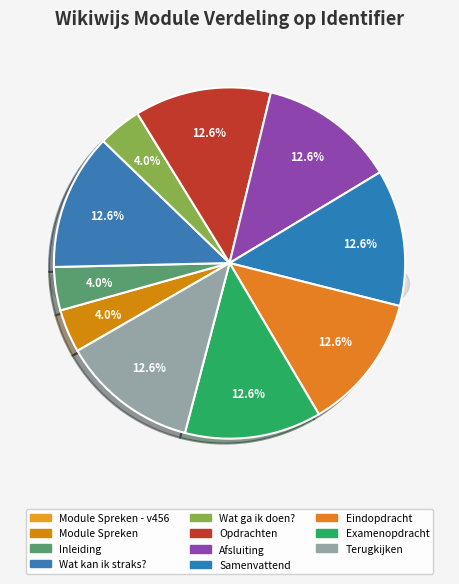

To the nearest percent, what portion does Terugkijken represent?

13%